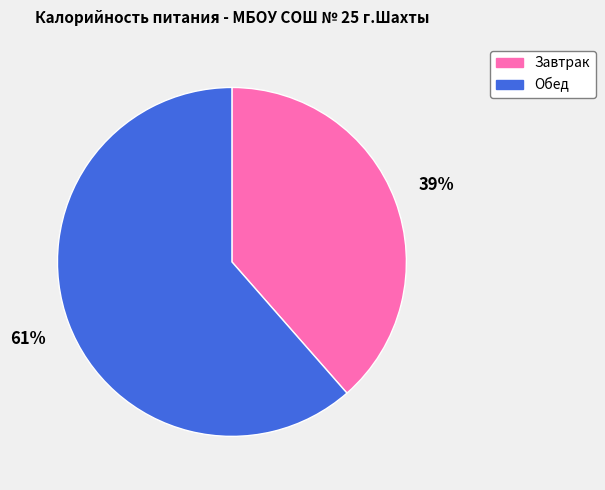

How many slices are in this pie chart?

2